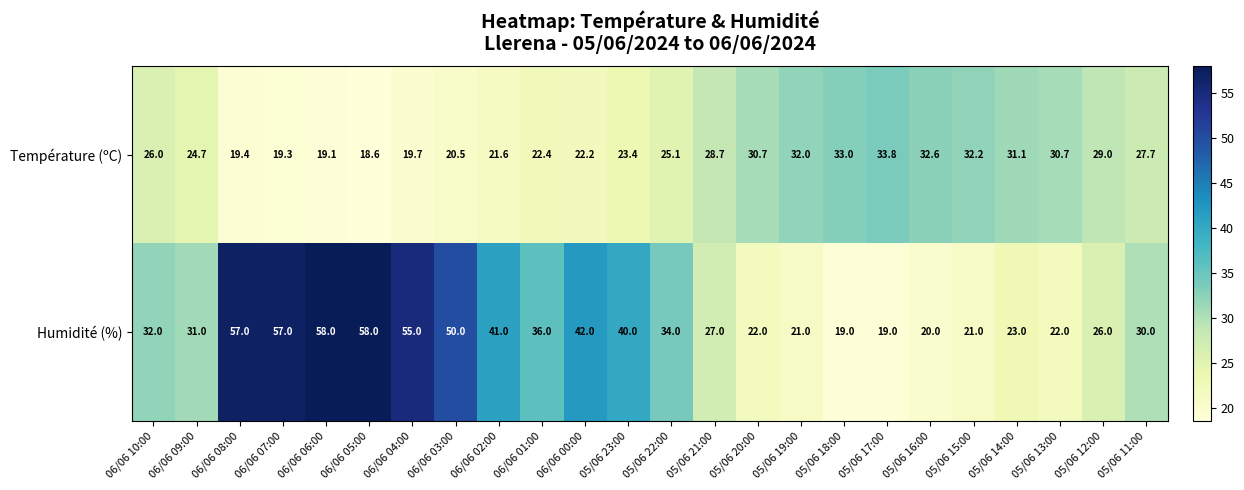

What is the minimum value shown in the chart?

18.6